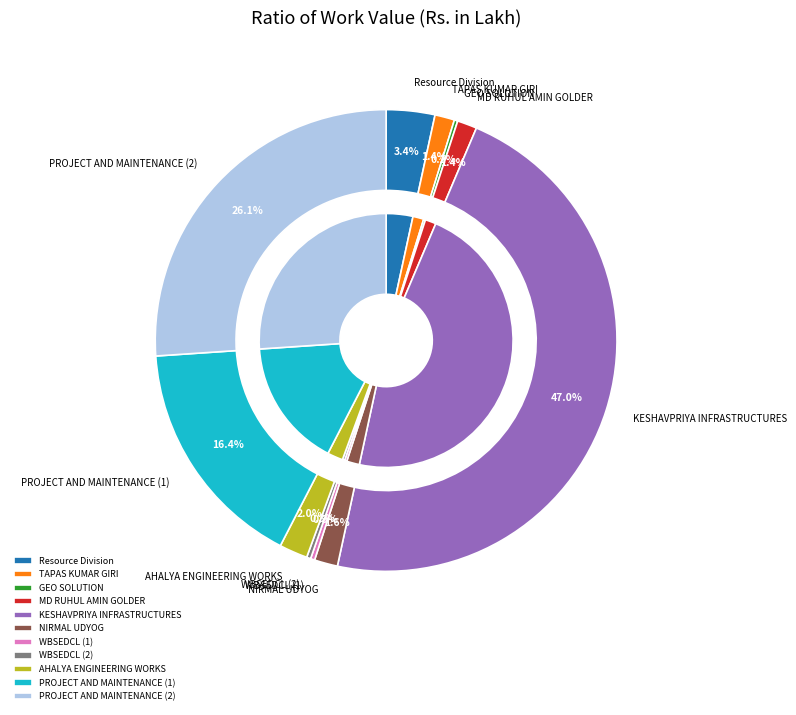

Is it true that GEO SOLUTION is 1% of the pie?

False